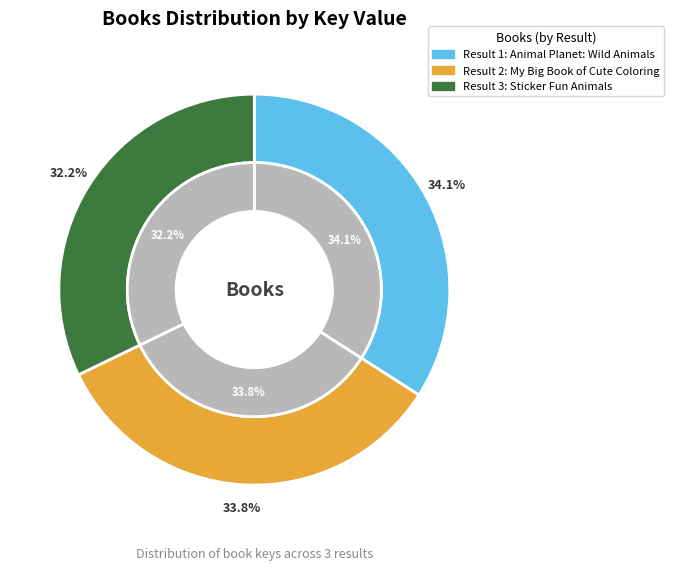

Combined, what portion of the pie is Sticker Fun Animals and Animal Planet: Wild Animals Around the World?

66.2%